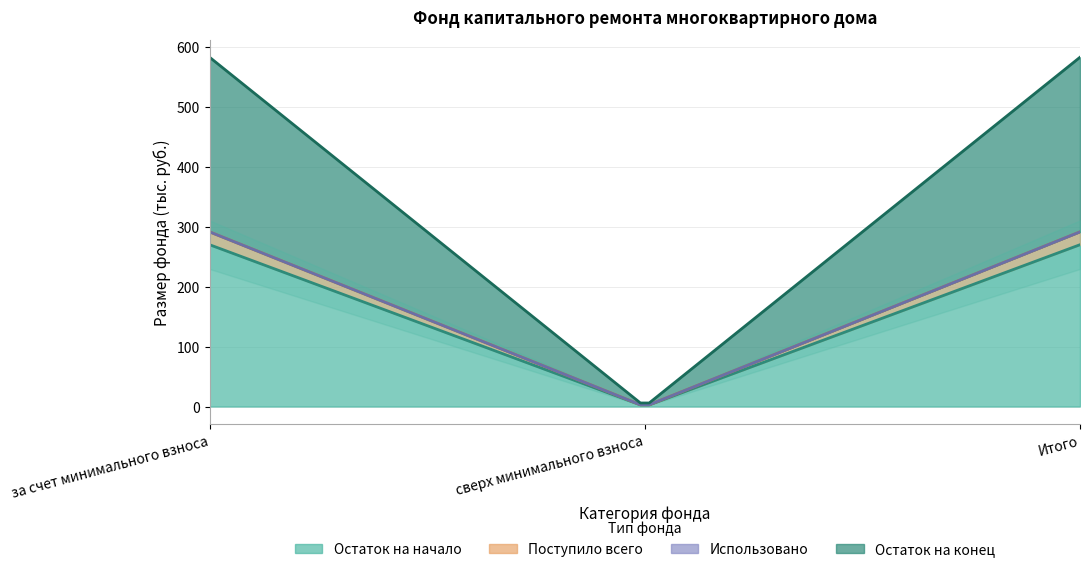

What is the highest value of the Поступило всего series?

21.4